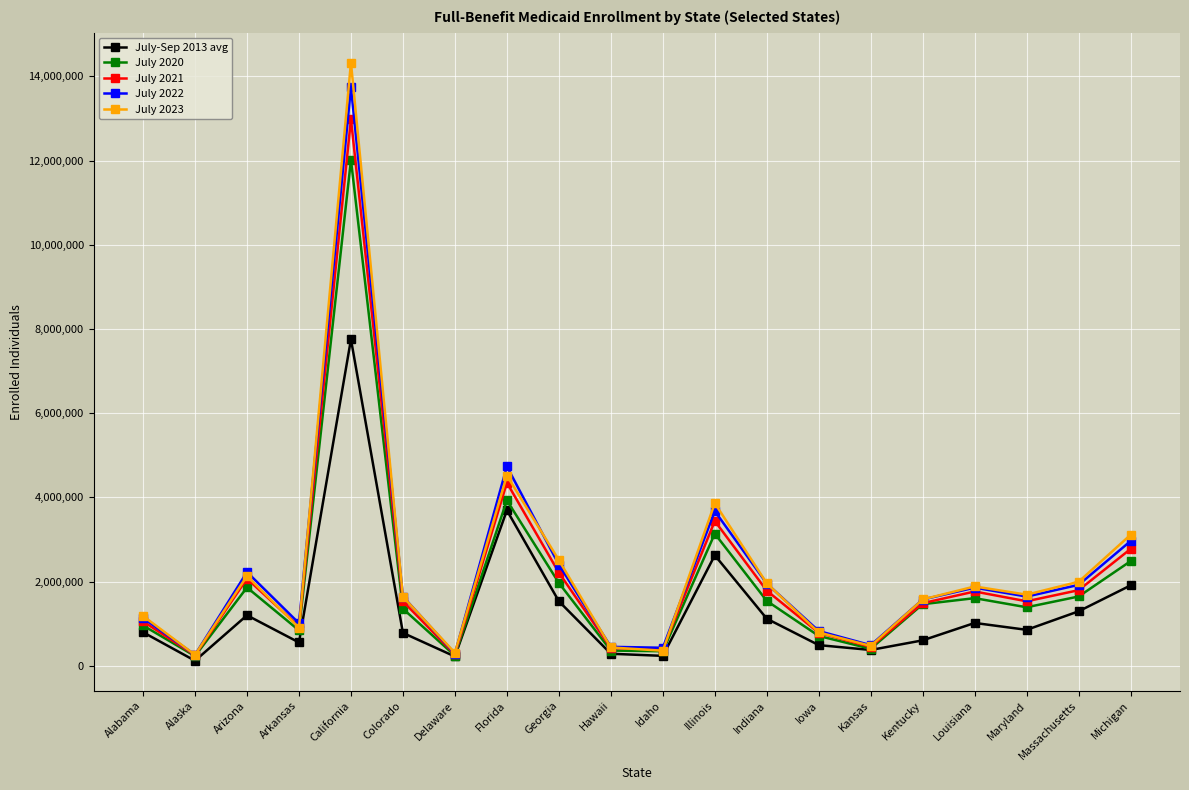

What are all the series names shown in the legend?

July-Sep 2013 avg, July 2020, July 2021, July 2022, July 2023